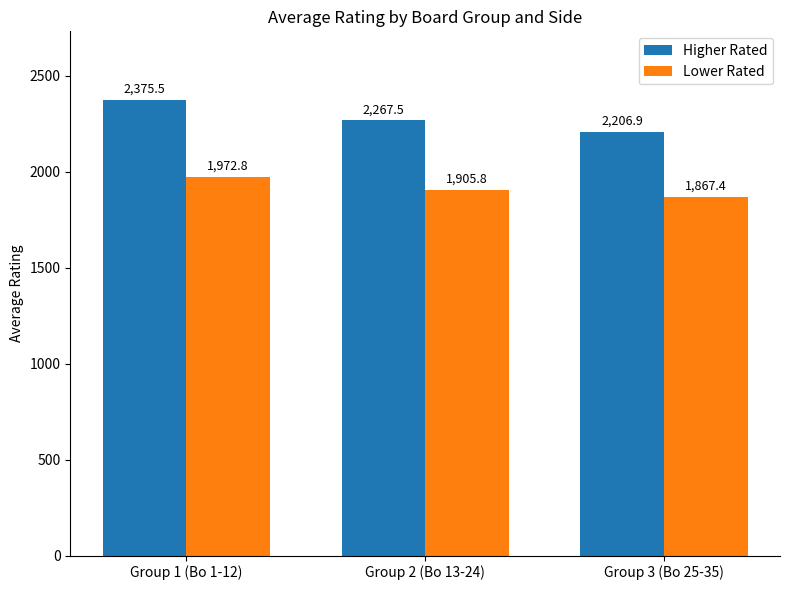

What is the spread (max minus min) of values at Group 2 (Bo 13-24)?

361.7